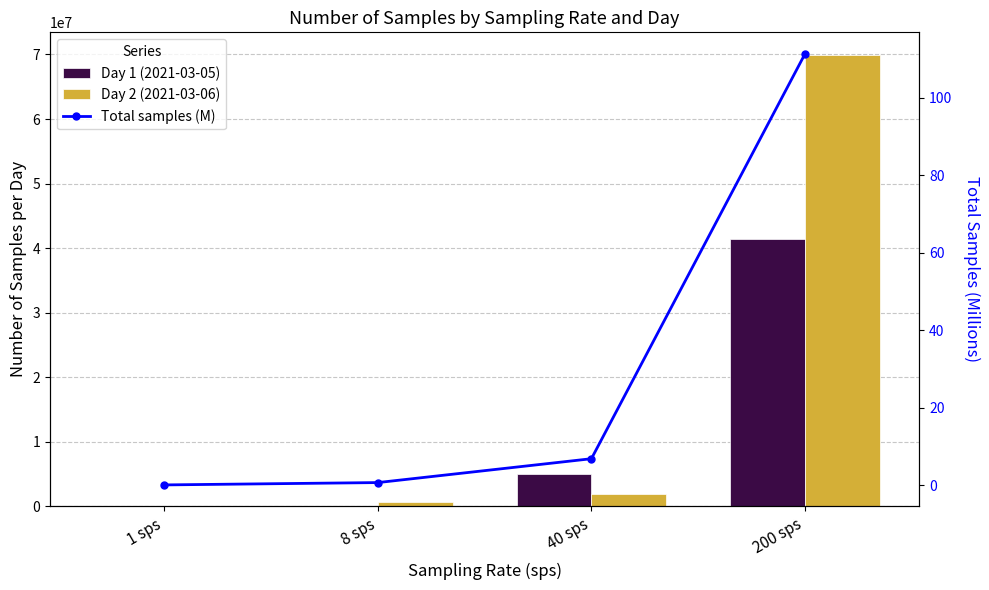

What is the maximum value for Day 2 (2021-03-06)?

69927407.0